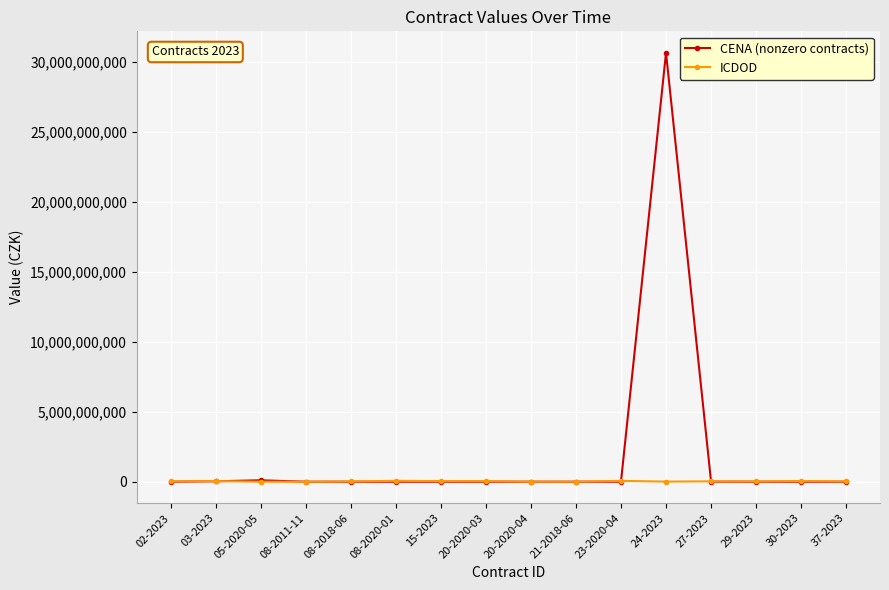

Which series has the largest range (max minus min)?

CENA (nonzero contracts)